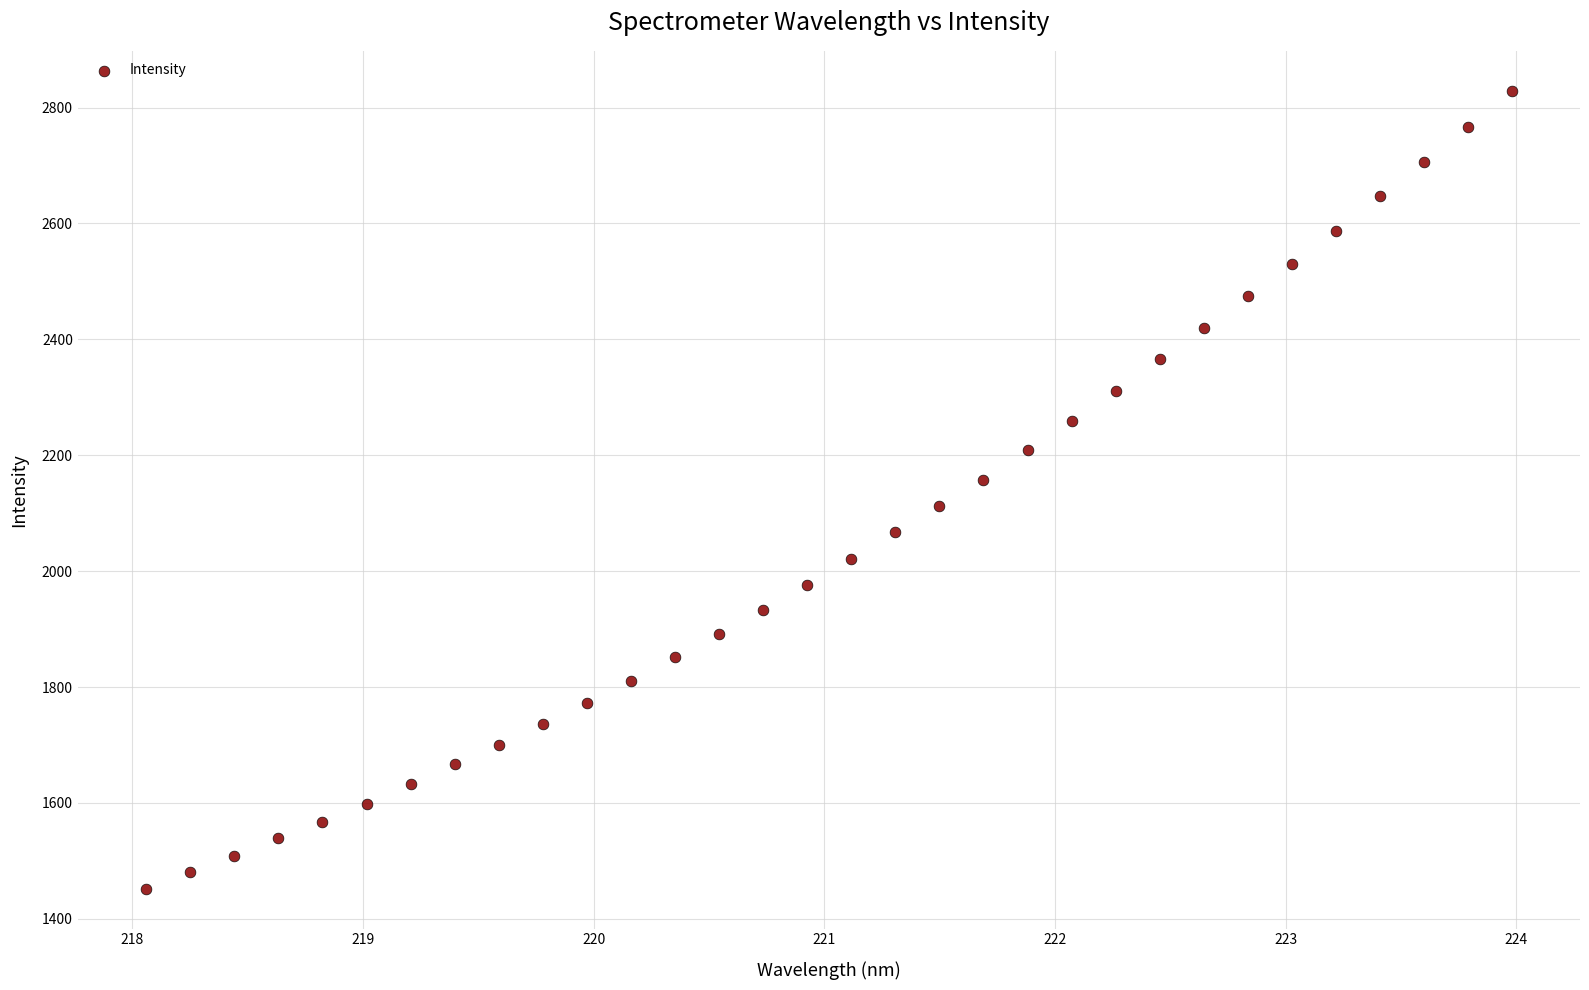

What is the range of X values (max minus min)?

5.9